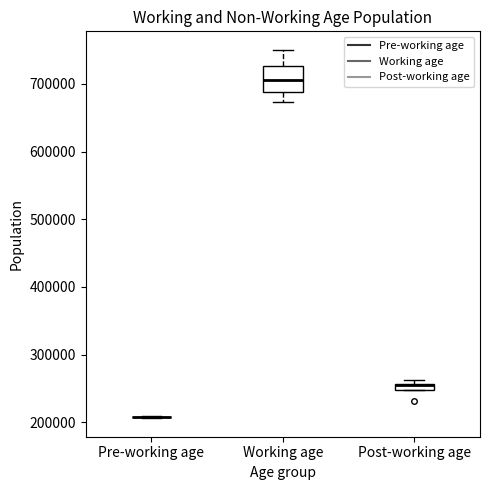

Where is the lower edge of the box for Working age on the y-axis? The values are not printed on the chart, so give them approximately, as read against the axis.

690000